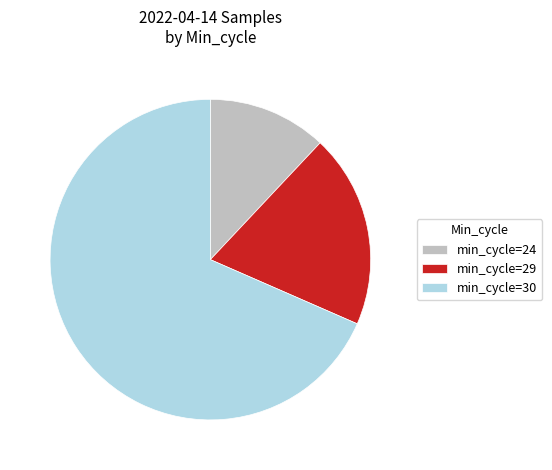

What is the smallest slice in the pie chart?

min_cycle=24